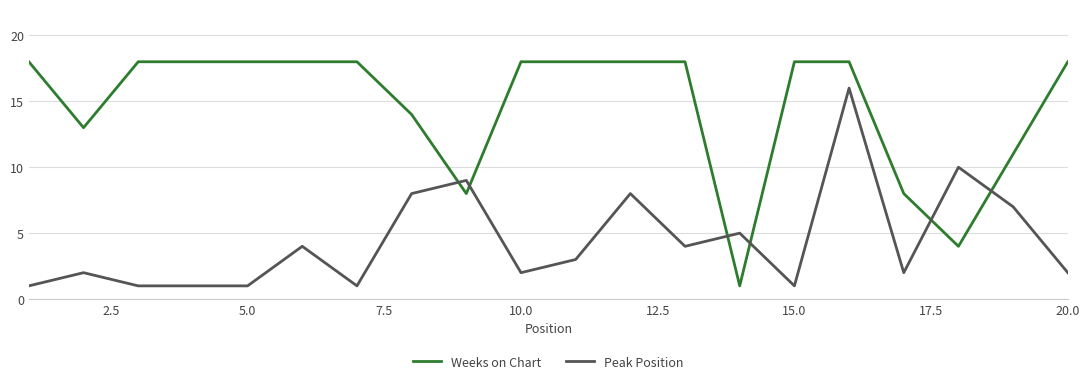

Which series has the largest total across all categories?

Weeks on Chart